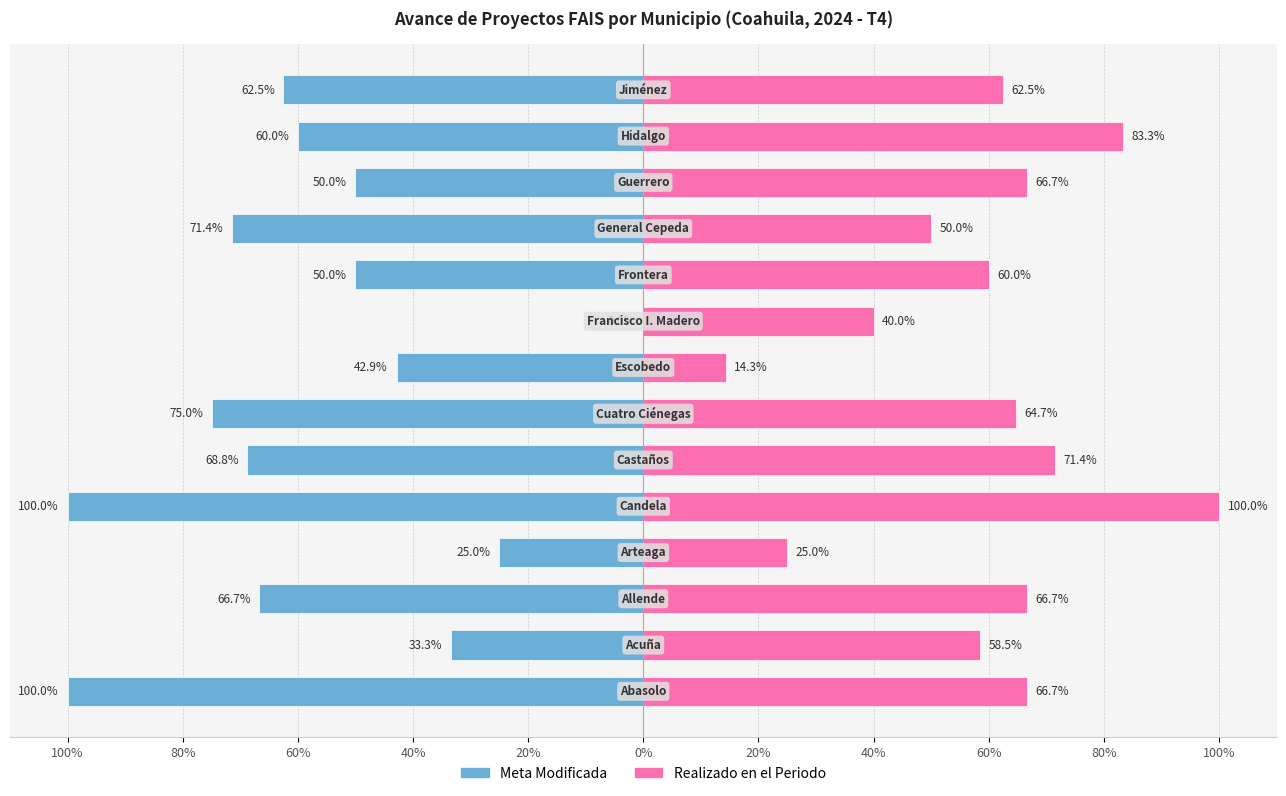

Are the bars horizontal?

Yes